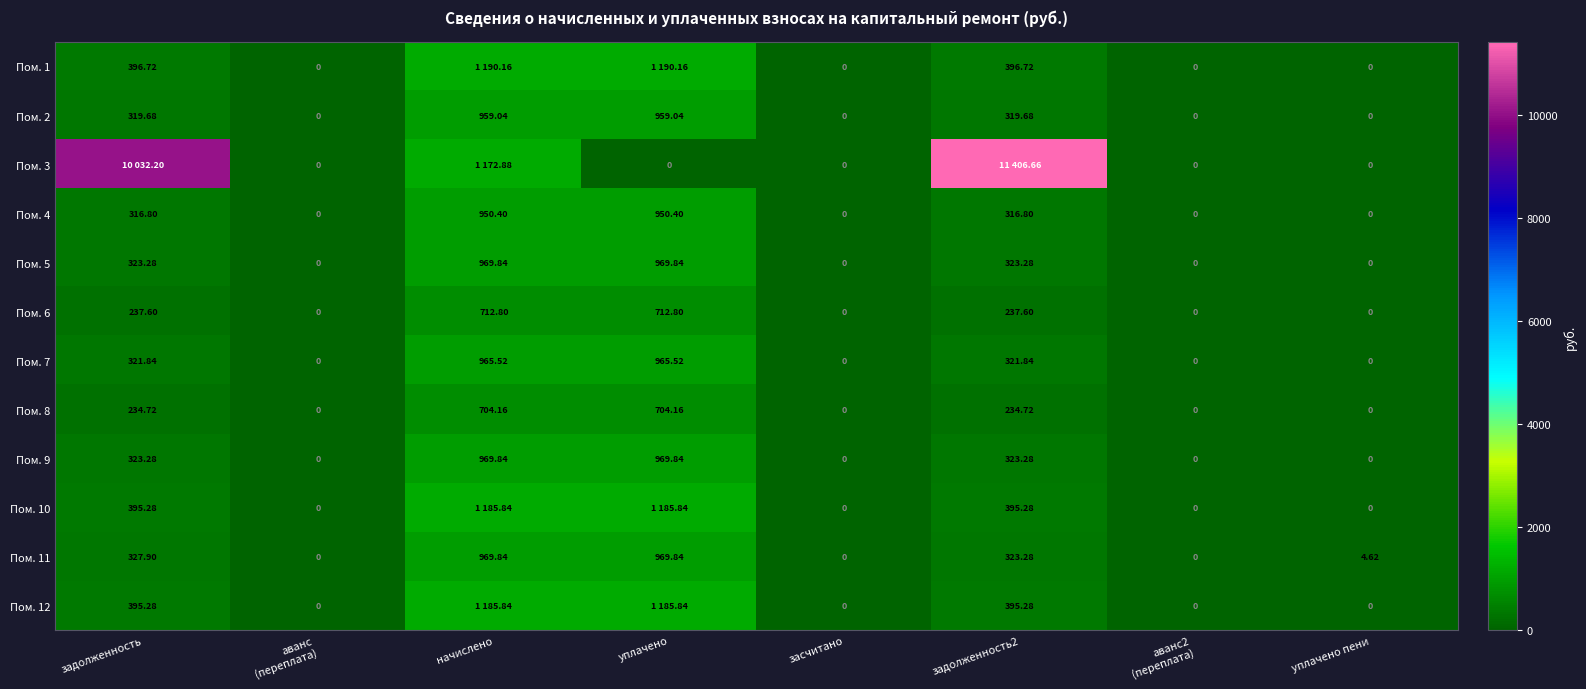

What is the total value across all series at уплачено?

10763.3